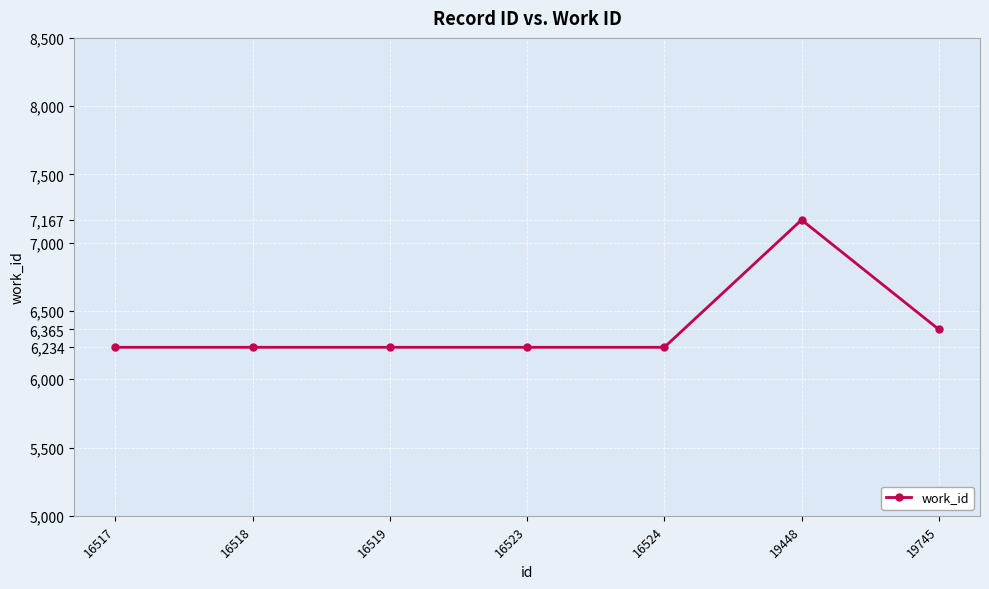

What is the value of the 6th point from the left?

7167